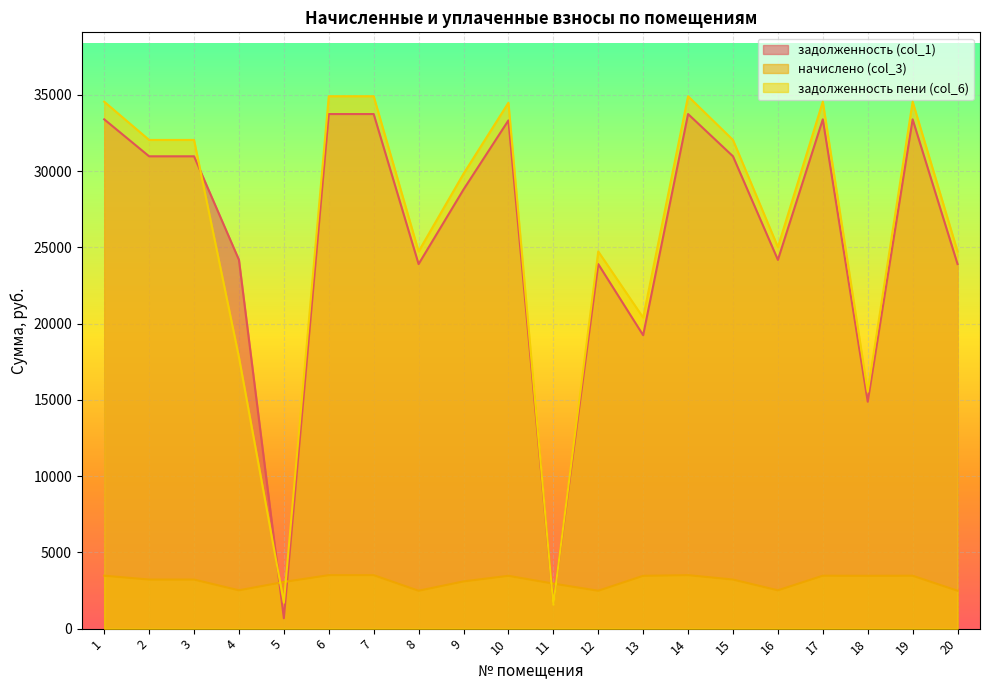

The начислено (col_3) series shows 3060.0 at 5. True or false?

True